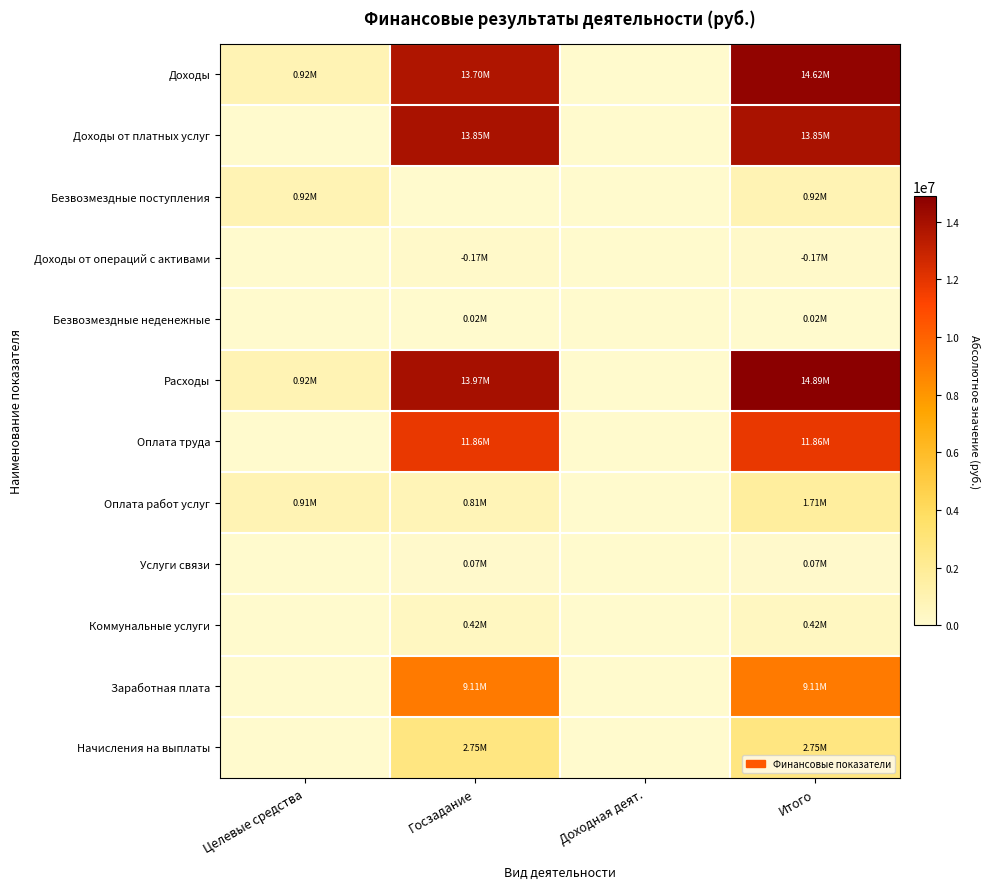

At how many categories does at least one series exceed 3537460?

2